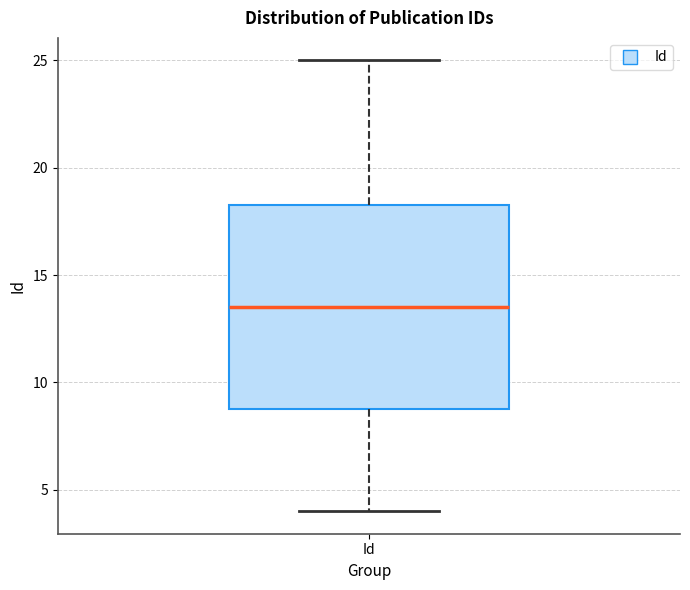

Where does the lower whisker of the box for Id end on the y-axis? The values are not printed on the chart, so give them approximately, as read against the axis.

4.0